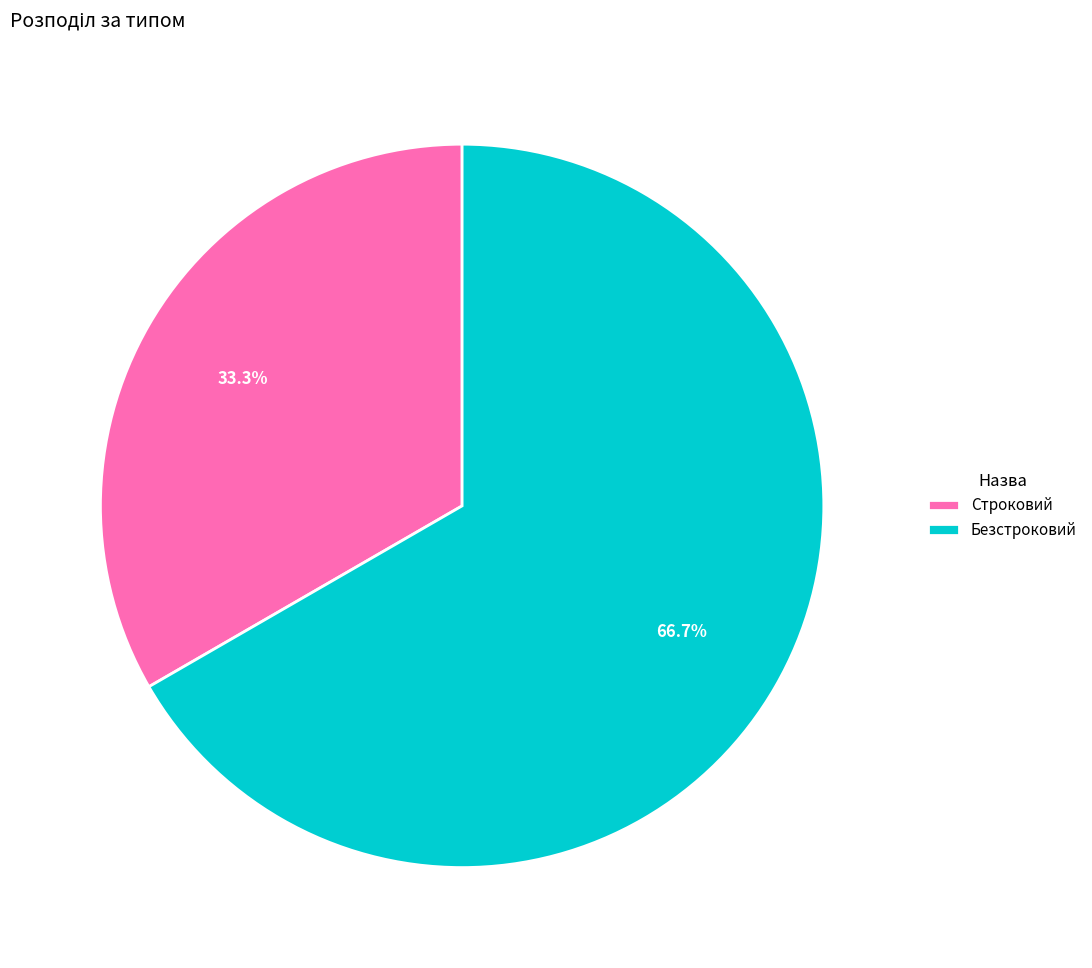

Count the number of slices in the pie.

2